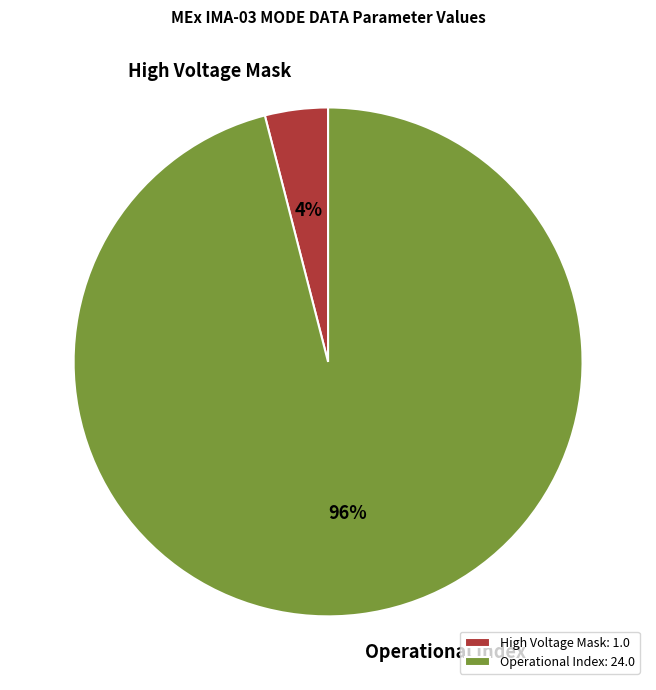

How many slices are in this pie chart?

2